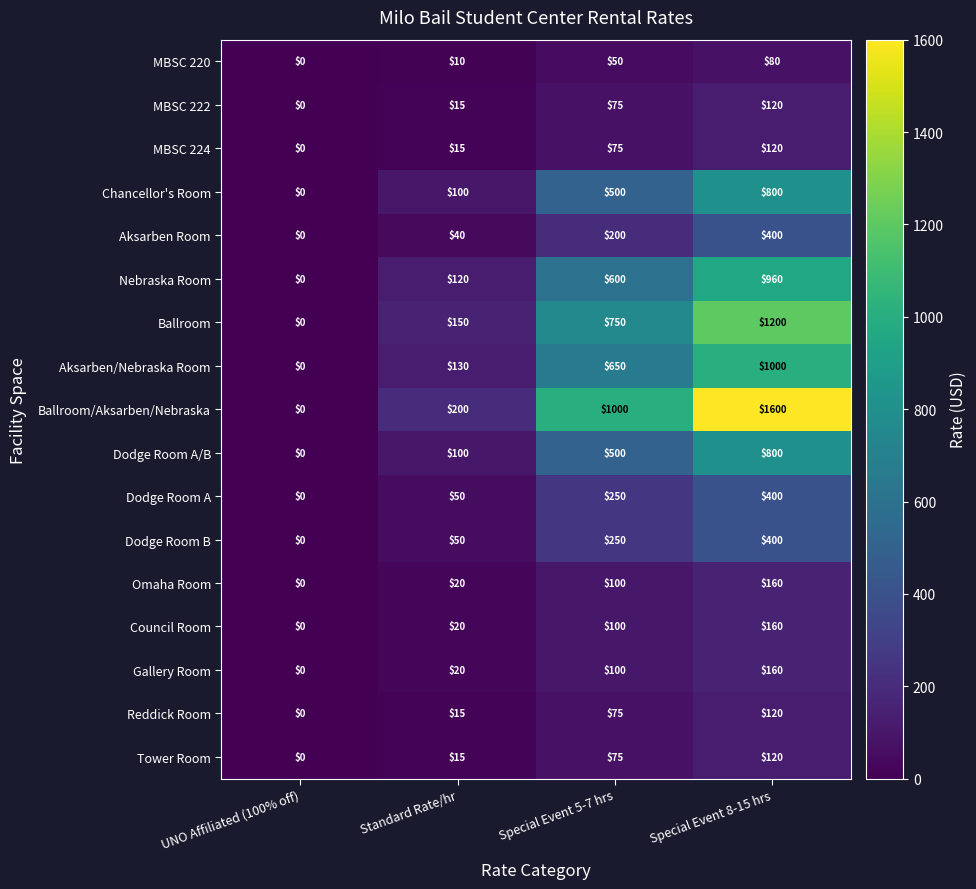

Which series has the largest total across all categories?

Ballroom/Aksarben/Nebraska